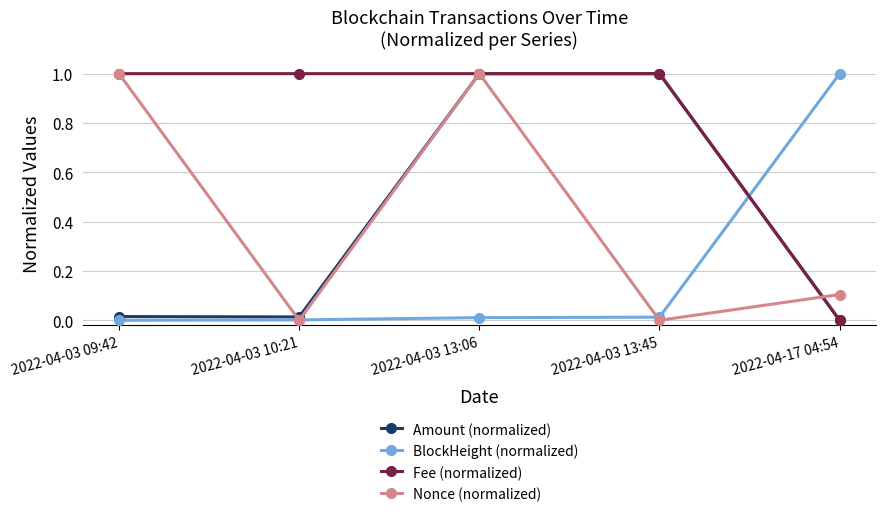

At how many categories does at least one series exceed 0?

5